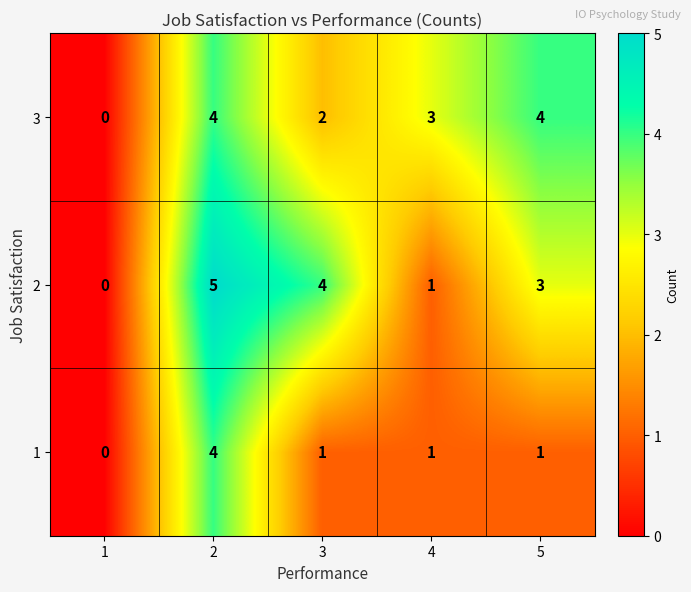

How many distinct data groups are displayed?

3